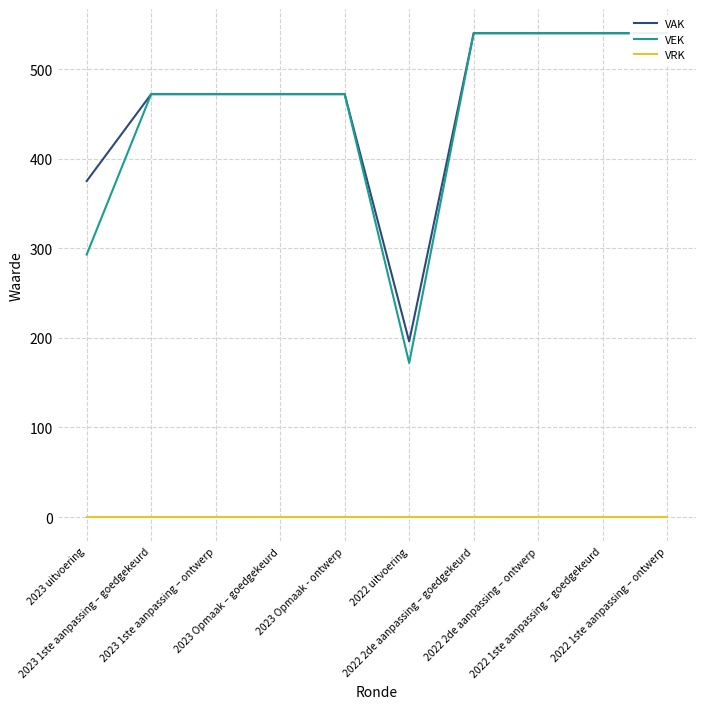

Is it true that VAK equals 177 at 2023 1ste aanpassing – goedgekeurd?

False